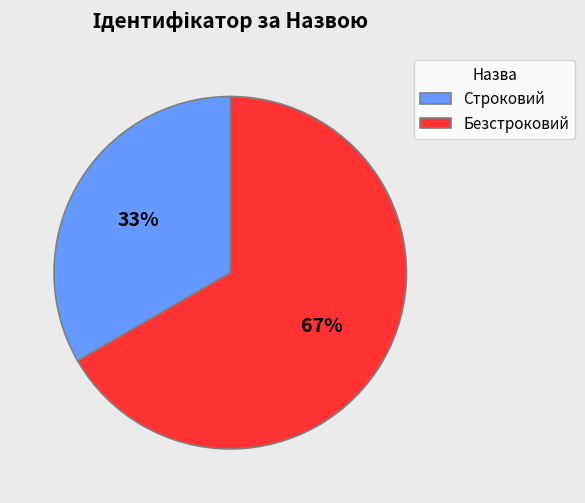

Which category accounts for the majority?

Безстроковий